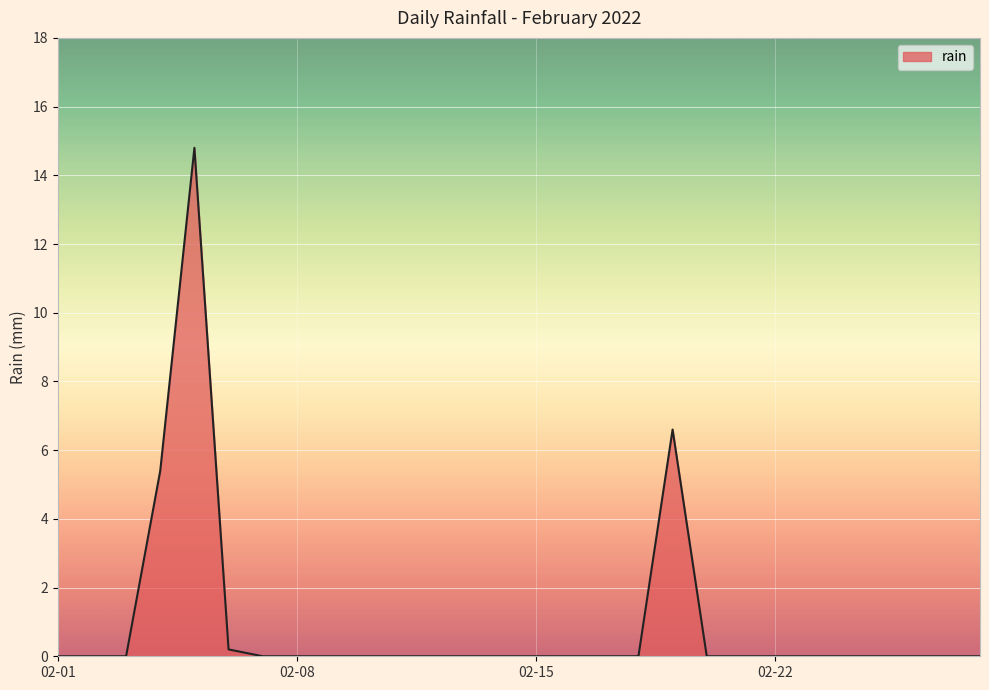

What is the greatest value displayed?

14.8